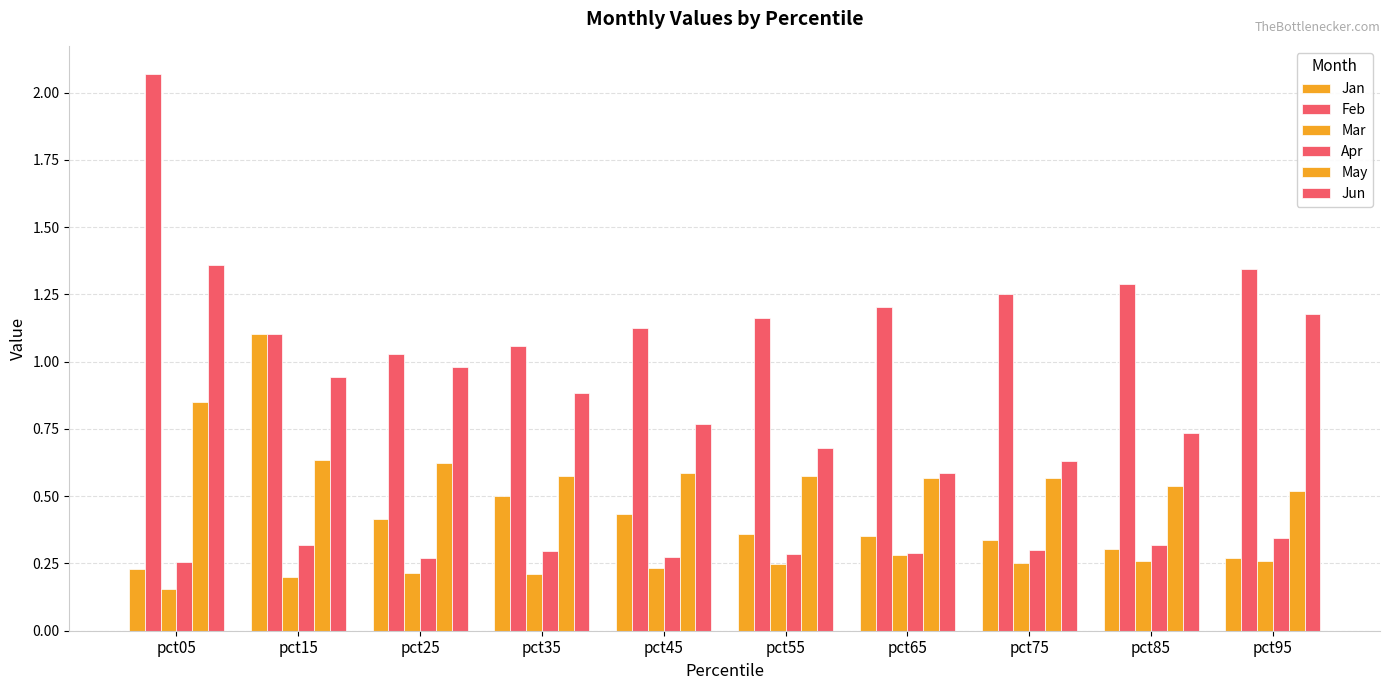

What is the value of the Jun bar at the 9th from the left?

0.7